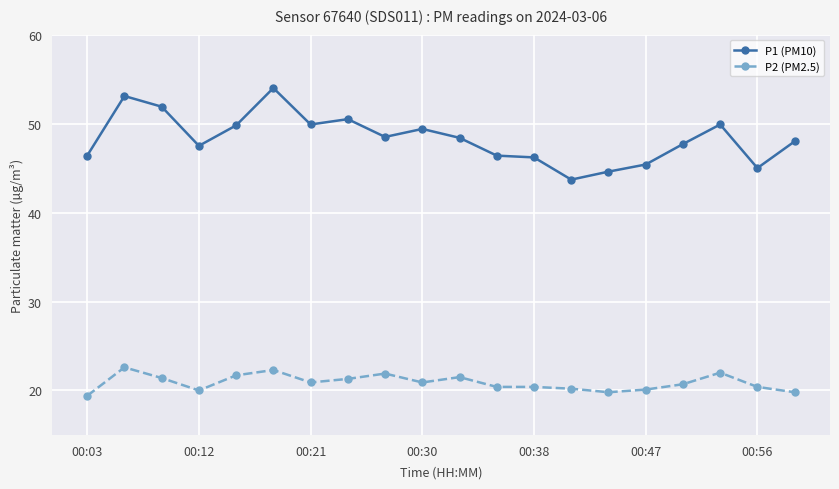

List the series in order of their overall mean, lowest first.

P2 (PM2.5), P1 (PM10)